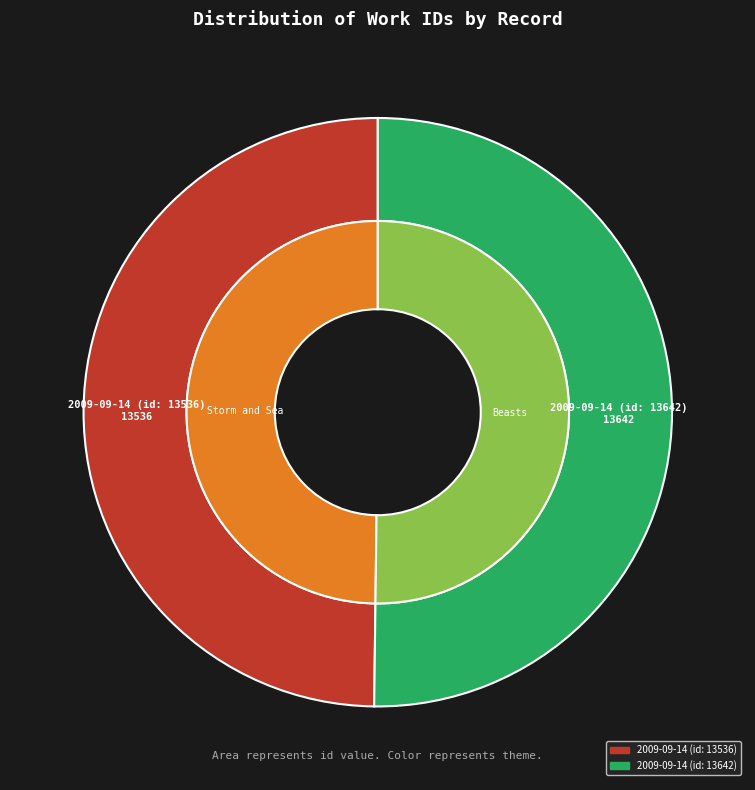

What percentage is NOT represented by 2009-09-14 (id: 13536)?

50.2%